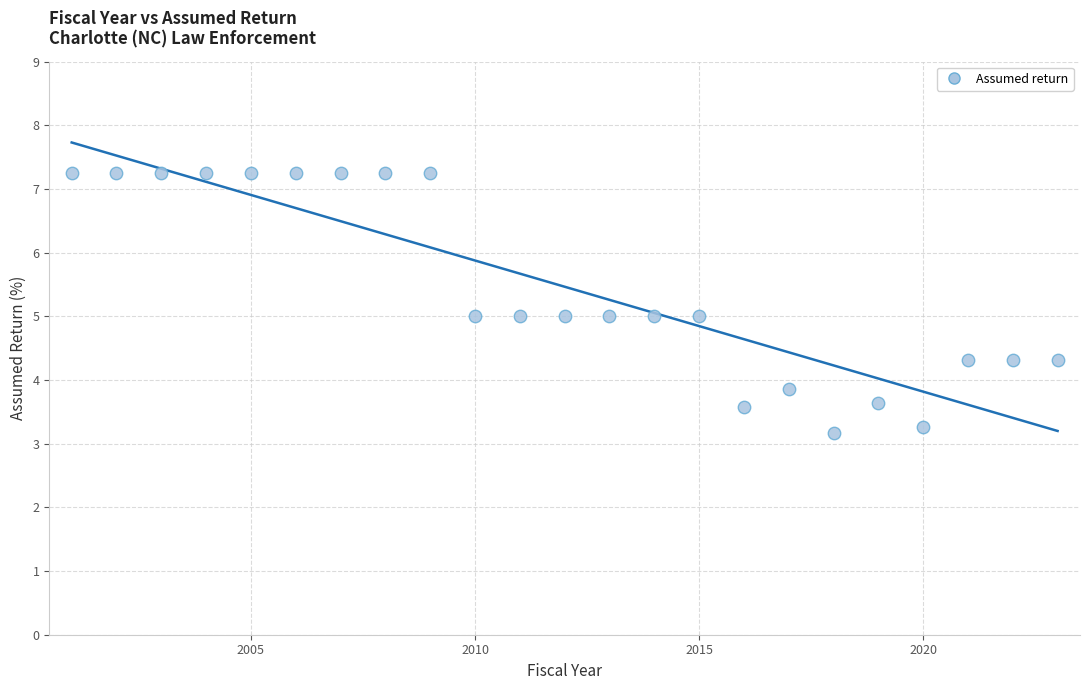

What is the range of Y values (max minus min)?

4.1